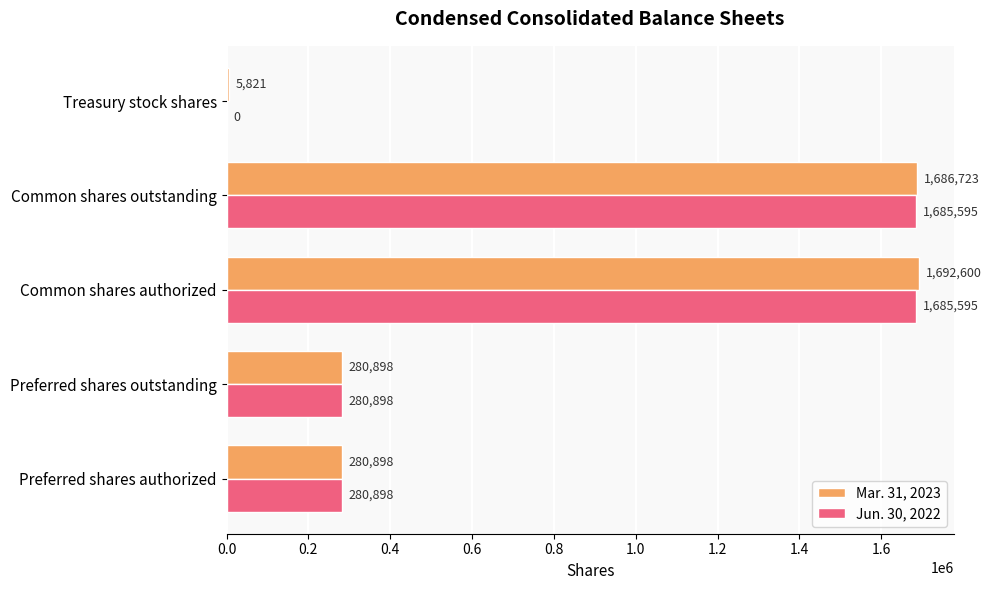

What is the greatest value displayed?

1692600